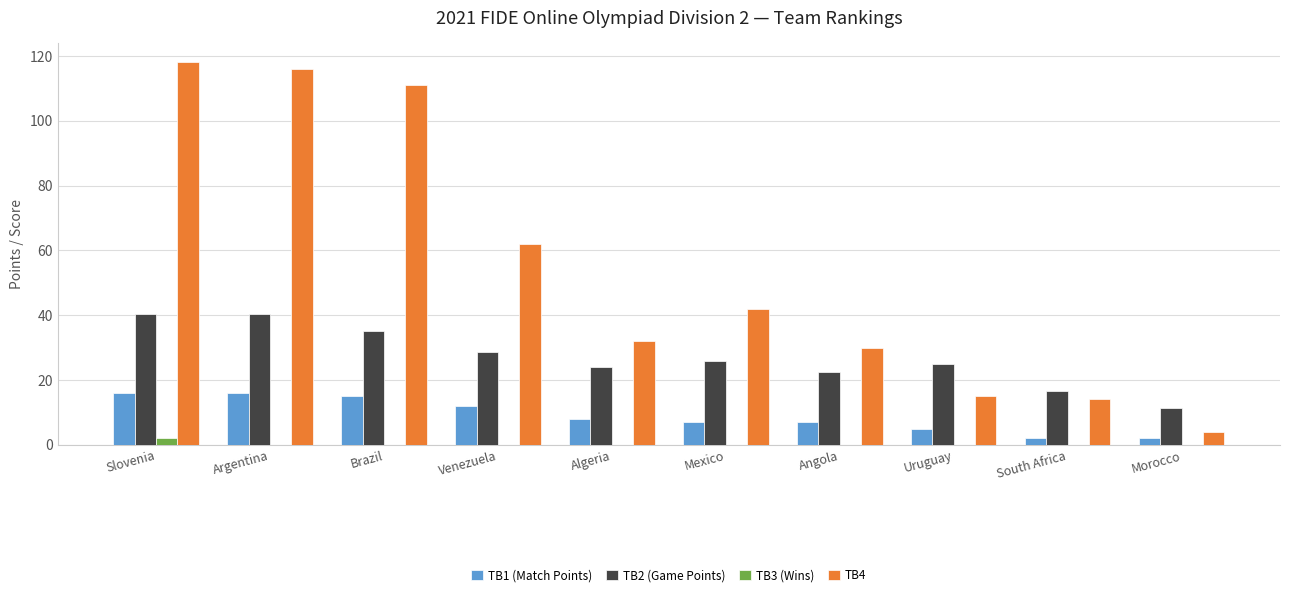

What is the total value across all series at Mexico?

75.0